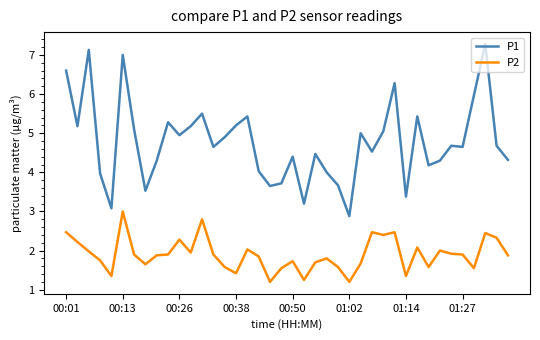

True or false: P2 and P1 cross at least once.

False